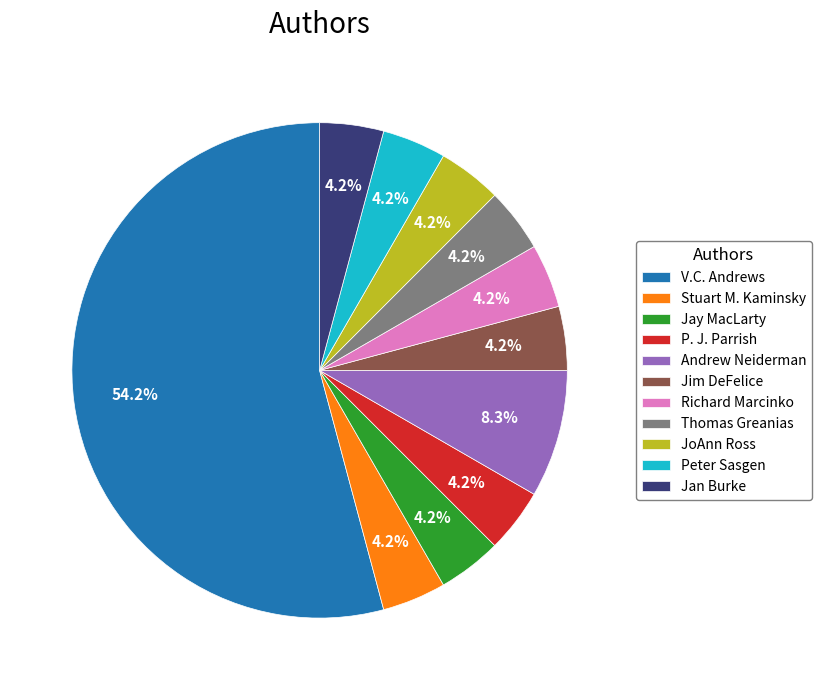

Combined, do Thomas Greanias and Stuart M. Kaminsky account for over 50%?

No